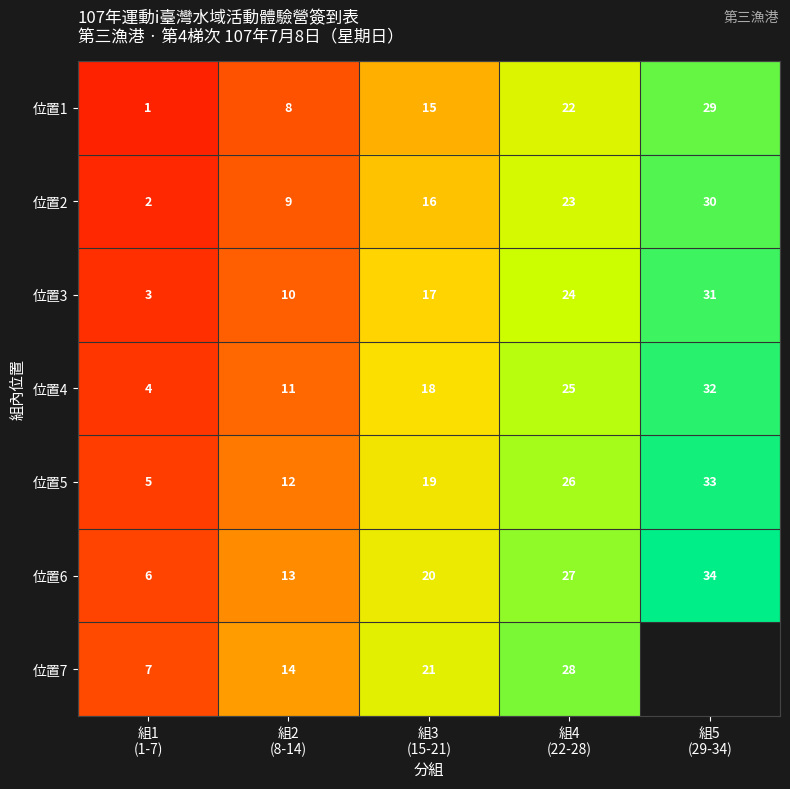

Which has a higher value, 組2
(8-14) or 組3
(15-21)?

組3
(15-21)